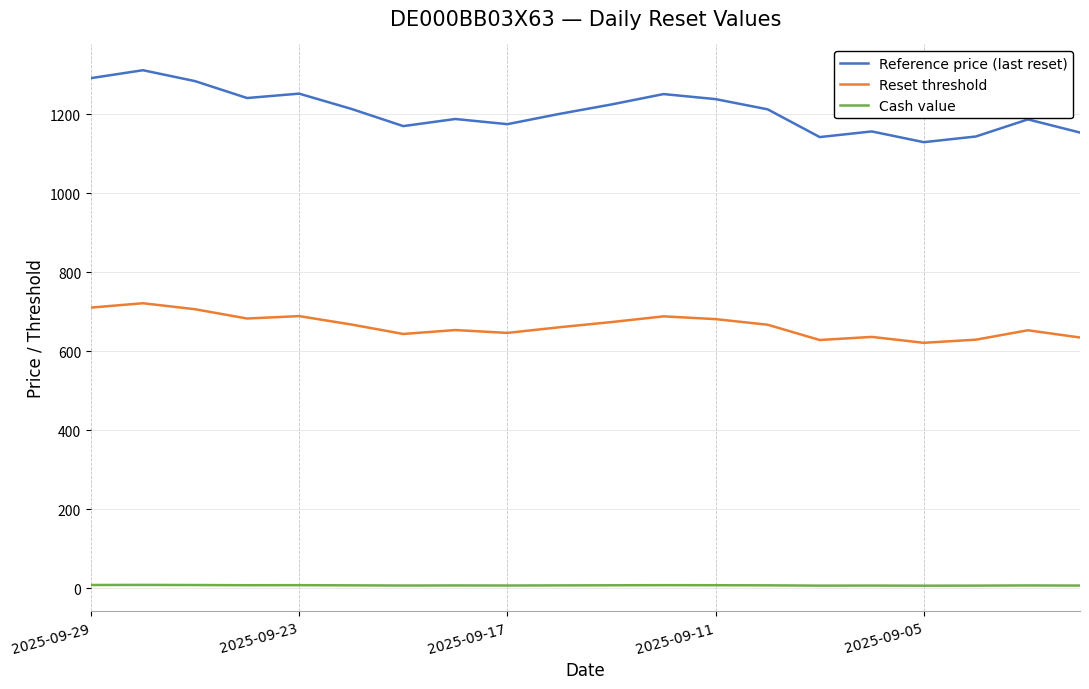

Which series has the largest range (max minus min)?

Reference price (last reset)